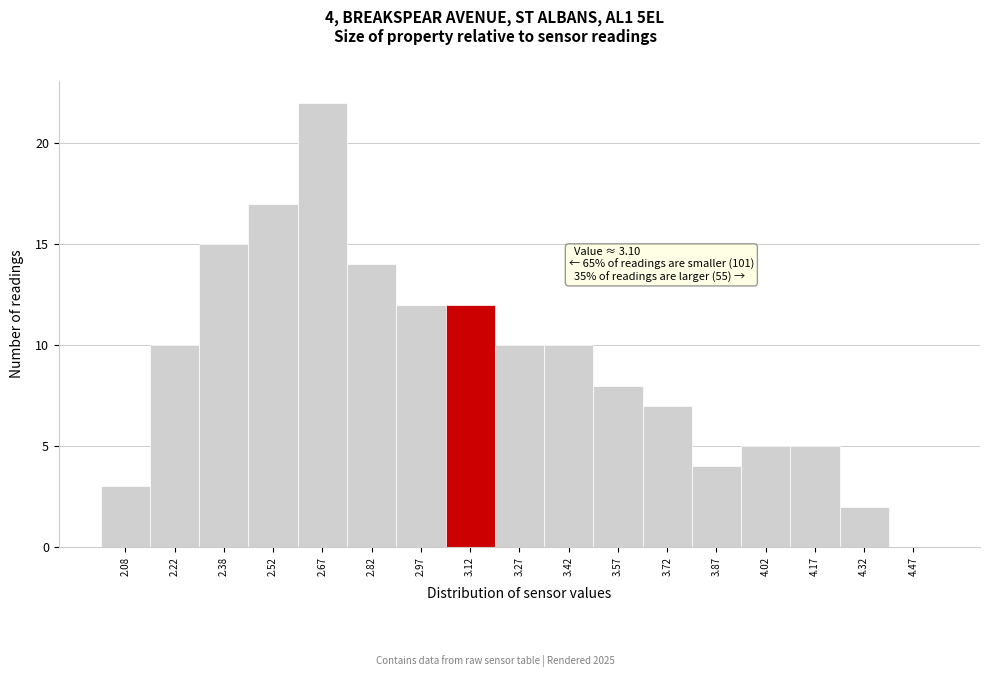

Over which range of the x-axis is the bar tallest?

2.60 to 2.75